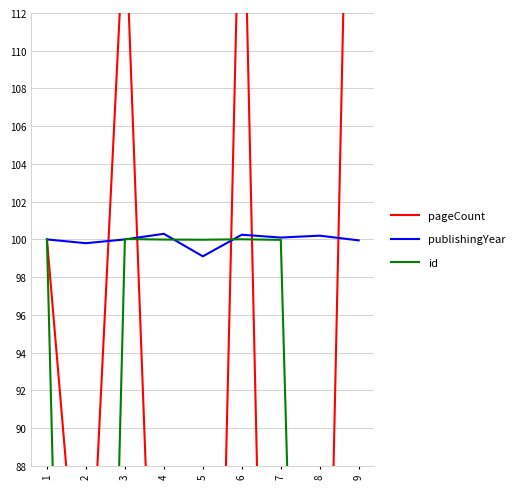

Is it true that pageCount equals 34.1 at 3?

False